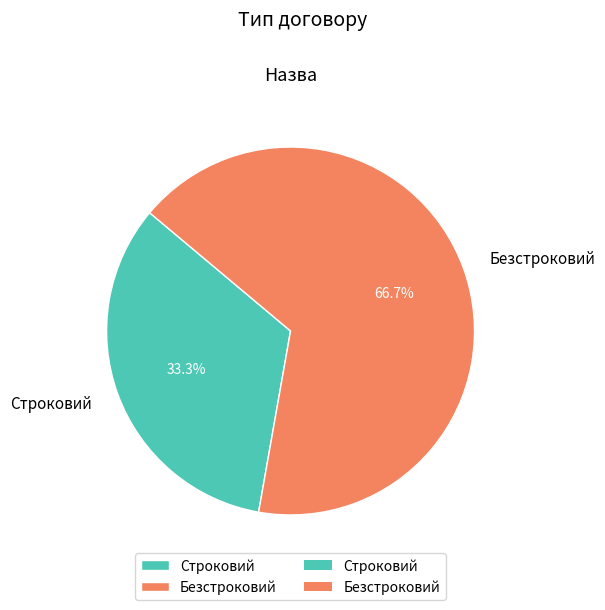

Is it true that Безстроковий is 67% of the pie?

True